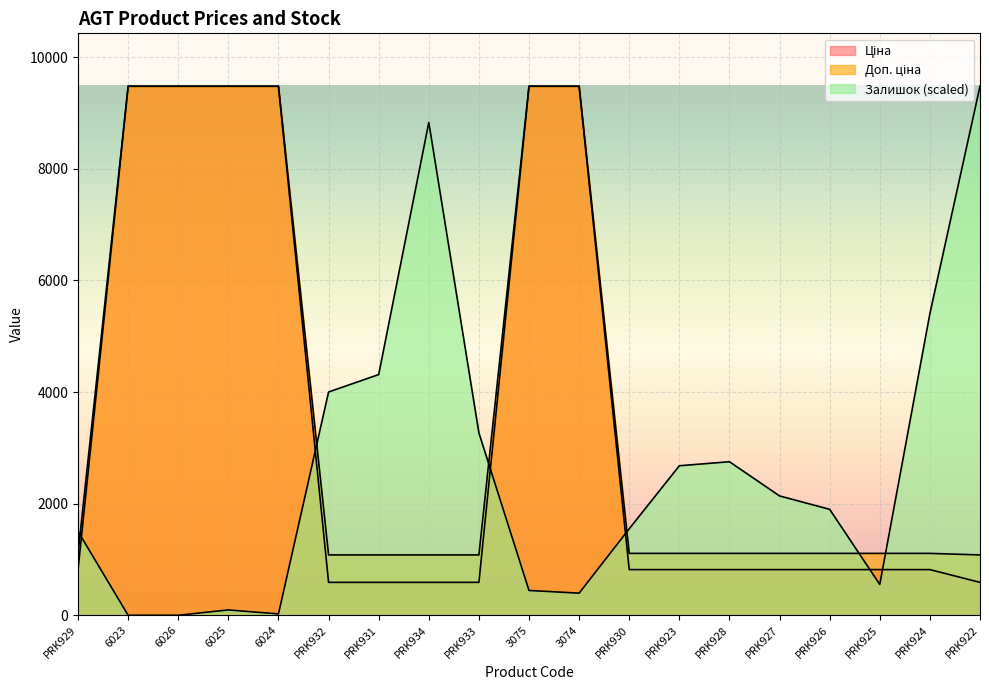

Which series has the largest range (max minus min)?

Залишок